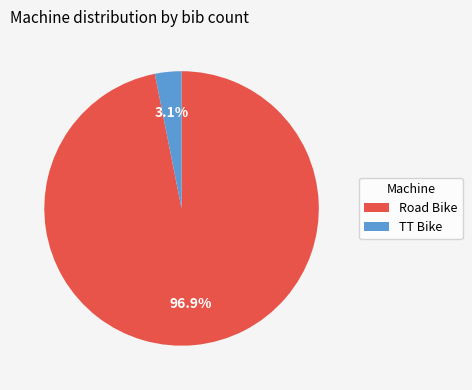

Which slice is the largest?

Road Bike